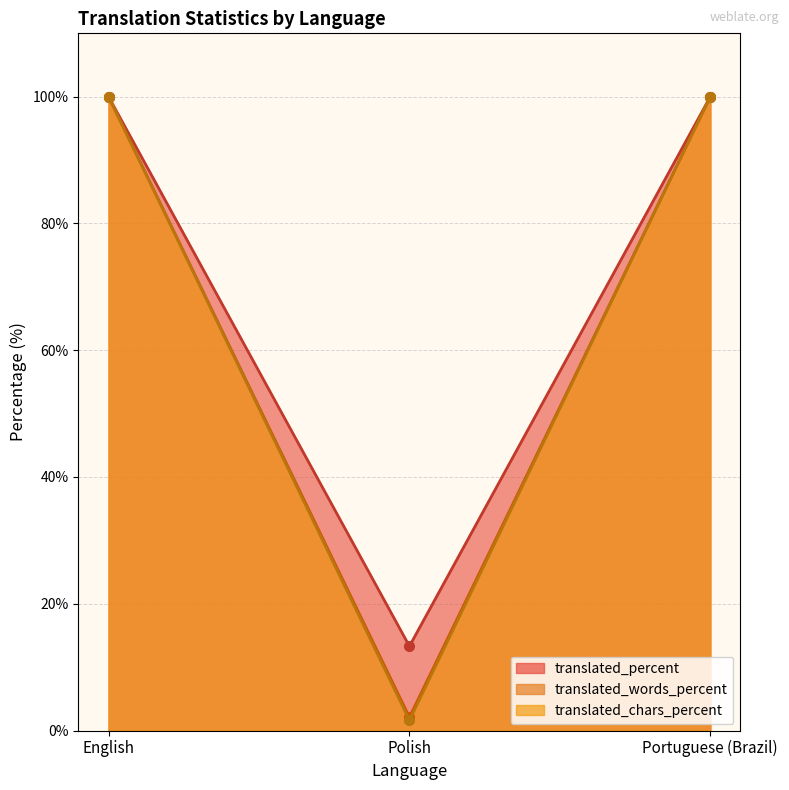

At which category is the sum across all series the highest?

English